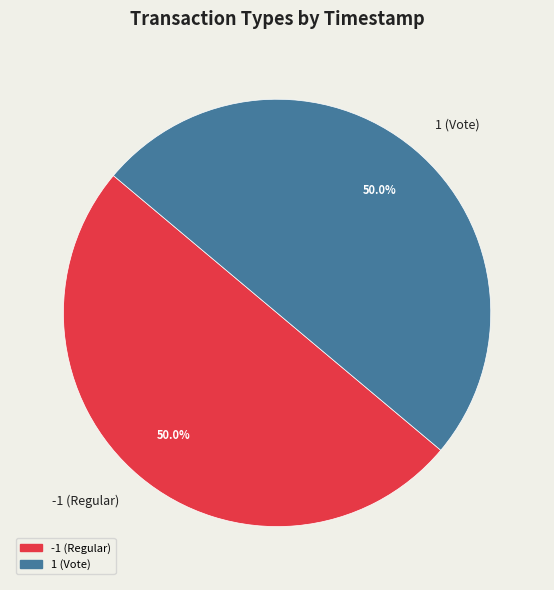

What is the ratio of the value at 1 (Vote) to the value at -1 (Regular)?

1.0